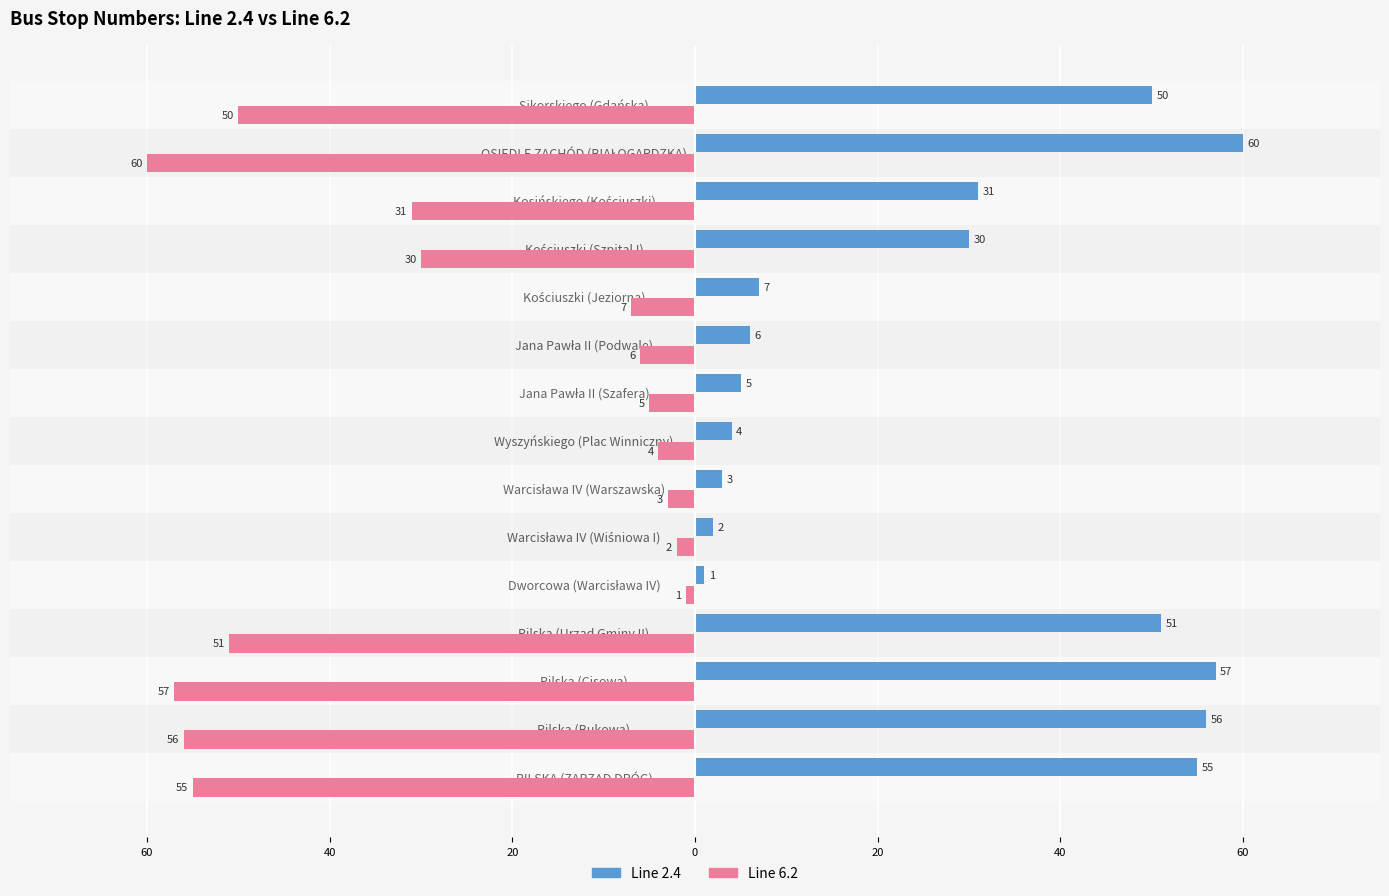

What are all the series names shown in the legend?

Line 2.4, Line 6.2